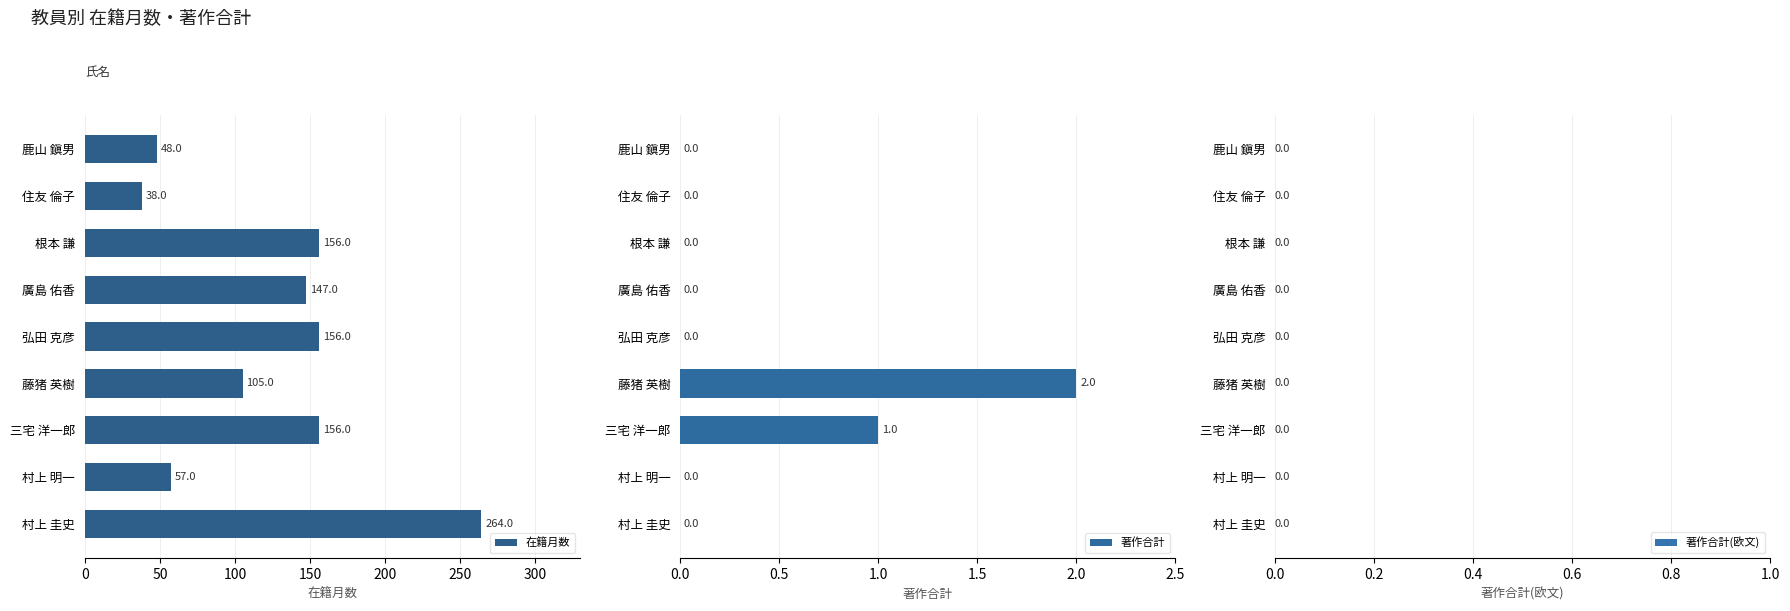

How many bars are there in each group?

3